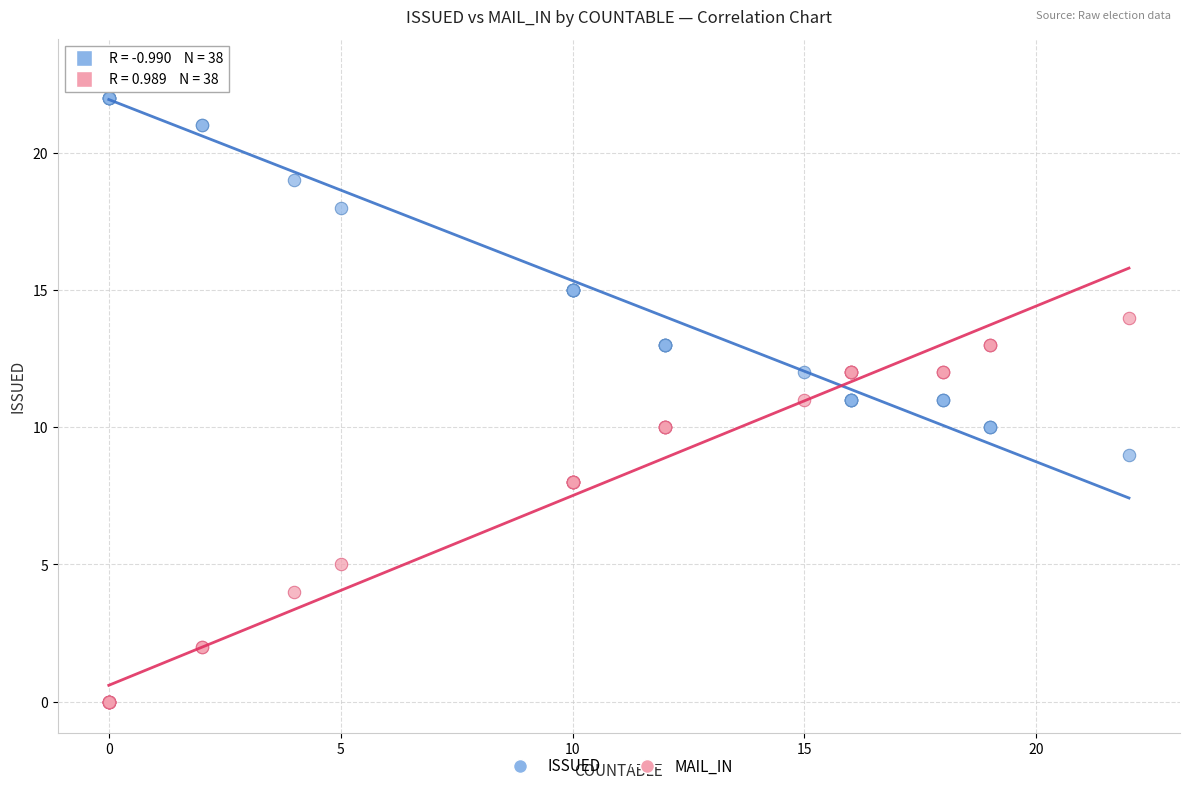

What are all the series names shown in the legend?

ISSUED, MAIL_IN